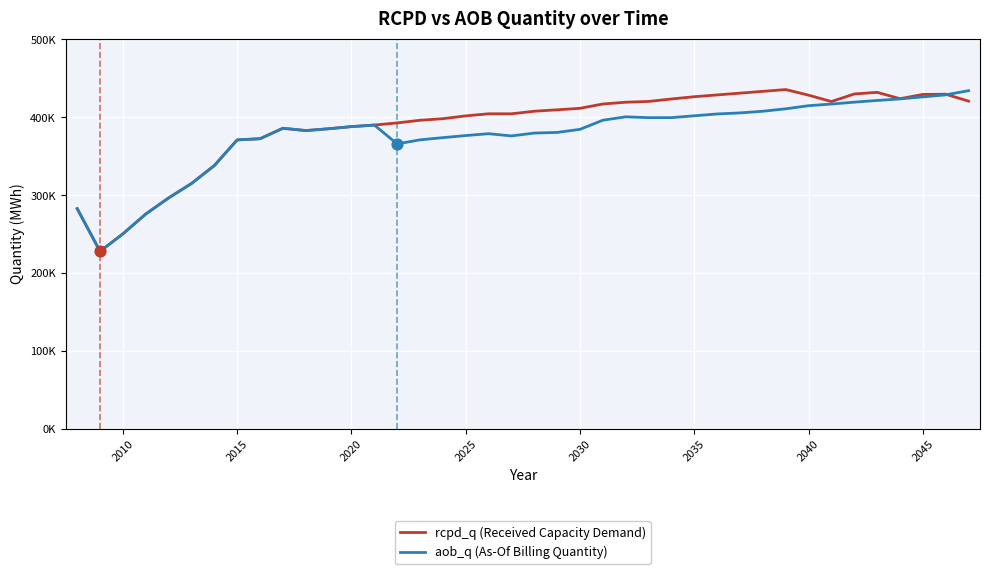

What are all the series names shown in the legend?

rcpd_q (Received Capacity Demand), aob_q (As-Of Billing Quantity)